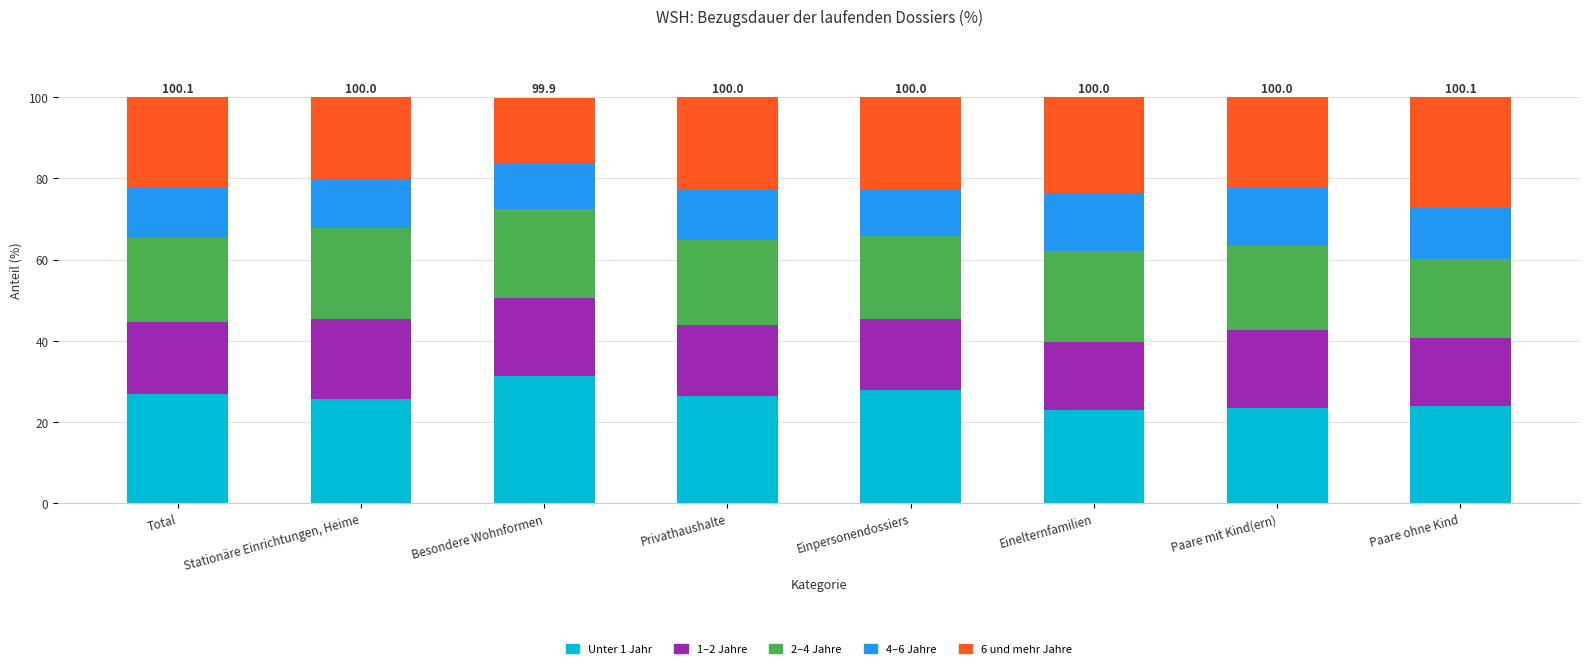

At which label does Unter 1 Jahr reach its peak?

Besondere Wohnformen